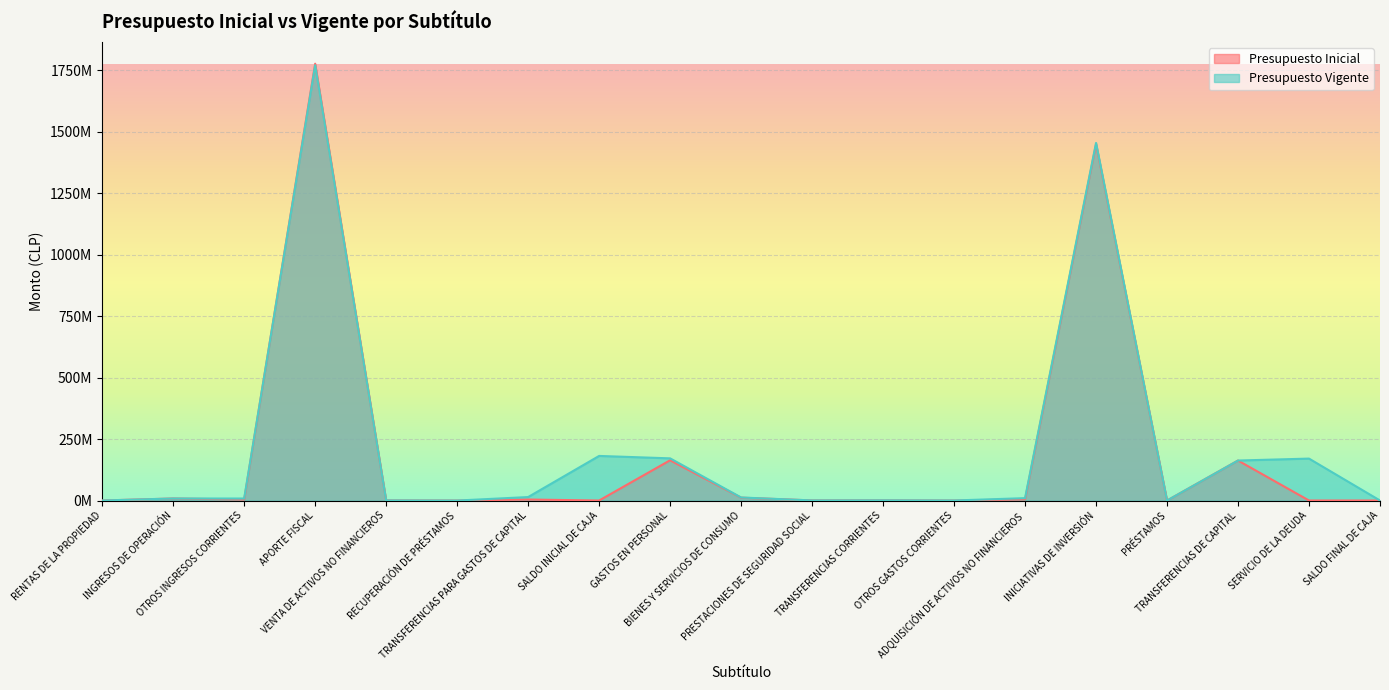

Reading right to left, transcribe all the data shown in this chart.

Presupuesto Inicial: SALDO FINAL DE CAJA=170000	SERVICIO DE LA DEUDA=144300	TRANSFERENCIAS DE CAPITAL=162741030	PRÉSTAMOS=0	INICIATIVAS DE INVERSIÓN=1449231462	ADQUISICIÓN DE ACTIVOS NO FINANCIEROS=4873765	OTROS GASTOS CORRIENTES=0	TRANSFERENCIAS CORRIENTES=812495	PRESTACIONES DE SEGURIDAD SOCIAL=497001	BIENES Y SERVICIOS DE CONSUMO=11780329	GASTOS EN PERSONAL=163781323	SALDO INICIAL DE CAJA=170000	TRANSFERENCIAS PARA GASTOS DE CAPITAL=4169619	RECUPERACIÓN DE PRÉSTAMOS=0	VENTA DE ACTIVOS NO FINANCIEROS=498963	APORTE FISCAL=1776456562	OTROS INGRESOS CORRIENTES=4206548	INGRESOS DE OPERACIÓN=8355447	RENTAS DE LA PROPIEDAD=174566
Presupuesto Vigente: SALDO FINAL DE CAJA=170000	SERVICIO DE LA DEUDA=170607468	TRANSFERENCIAS DE CAPITAL=162741030	PRÉSTAMOS=0	INICIATIVAS DE INVERSIÓN=1454334782	ADQUISICIÓN DE ACTIVOS NO FINANCIEROS=9758815	OTROS GASTOS CORRIENTES=269195	TRANSFERENCIAS CORRIENTES=846586	PRESTACIONES DE SEGURIDAD SOCIAL=497001	BIENES Y SERVICIOS DE CONSUMO=12432809	GASTOS EN PERSONAL=171592416	SALDO INICIAL DE CAJA=181446335	TRANSFERENCIAS PARA GASTOS DE CAPITAL=14207989	RECUPERACIÓN DE PRÉSTAMOS=0	VENTA DE ACTIVOS NO FINANCIEROS=498963	APORTE FISCAL=1770329389	OTROS INGRESOS CORRIENTES=8237413	INGRESOS DE OPERACIÓN=8355447	RENTAS DE LA PROPIEDAD=174566